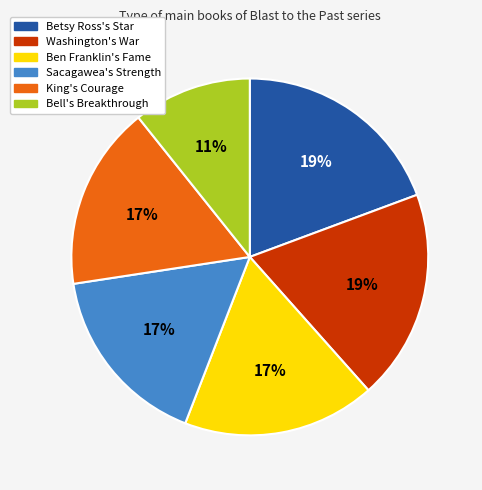

Does any single category account for the majority?

No